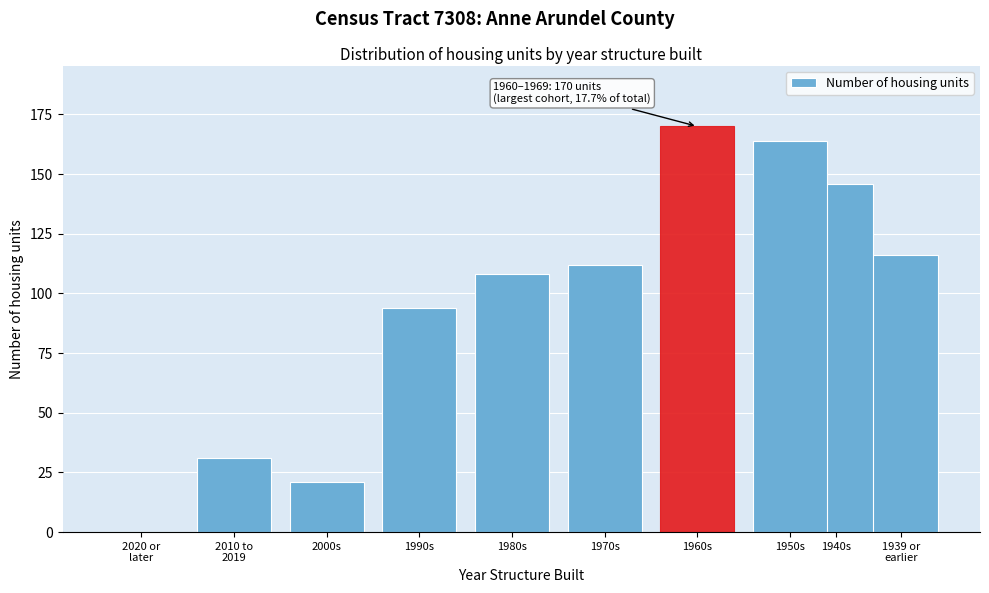

What is the sum of the values at 1980s and 1970s?

220